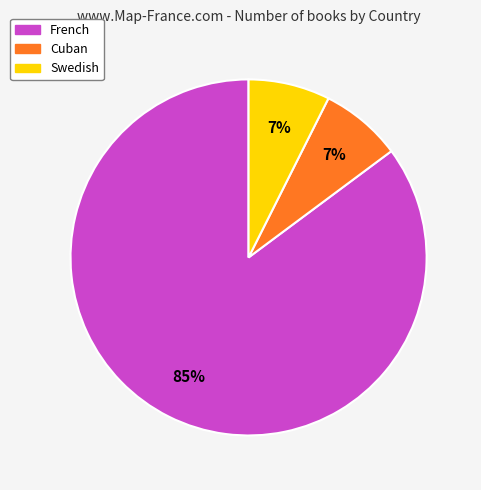

Which category has the biggest portion of the pie?

French